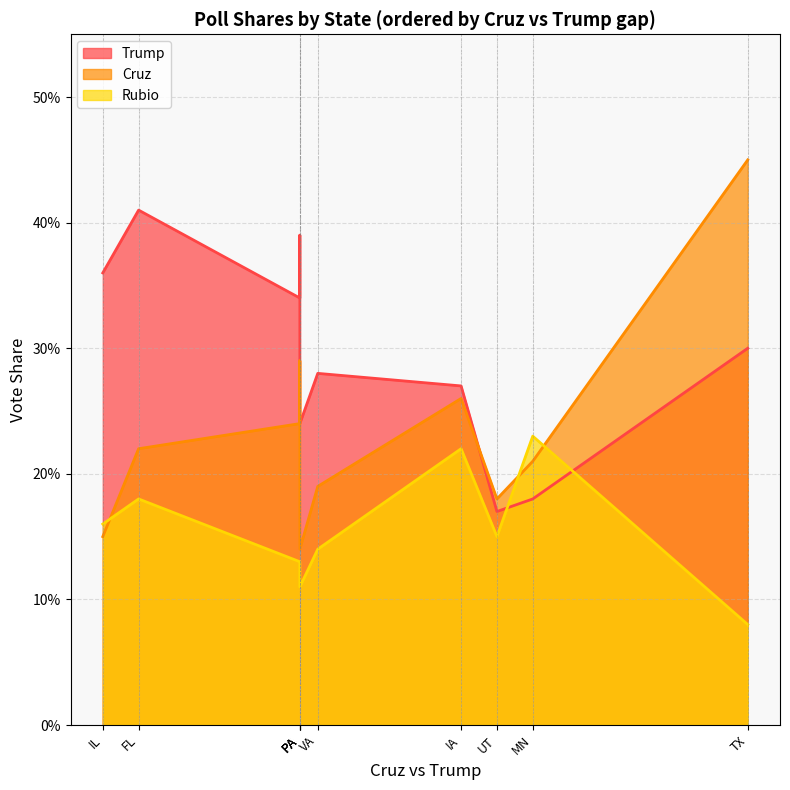

List the series in order of their peak value, highest first.

Cruz, Trump, Rubio